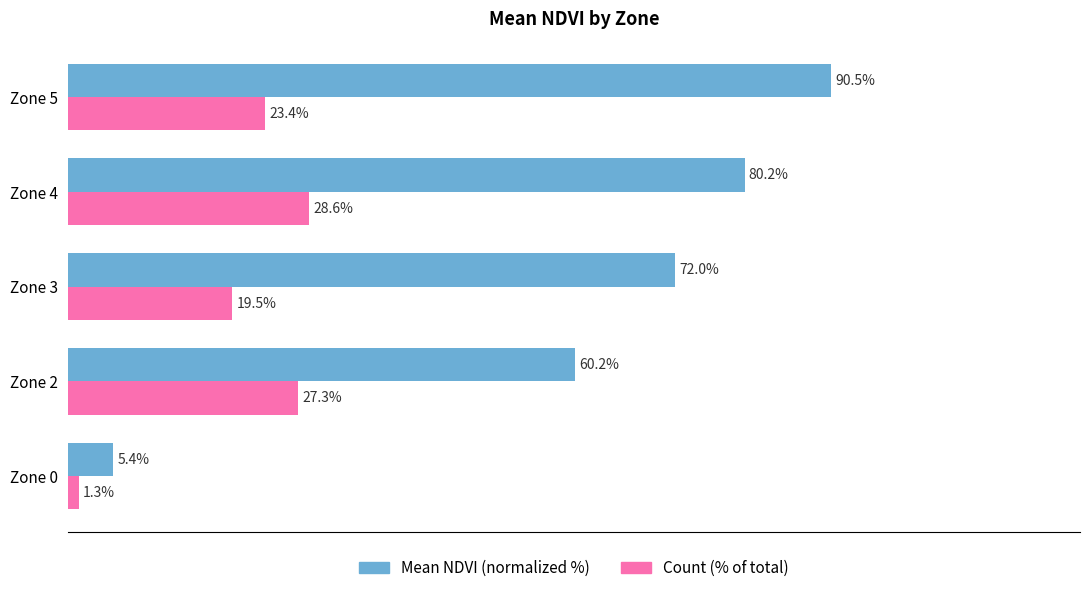

Which category has the lowest value in the Count (% of total) series?

Zone 0